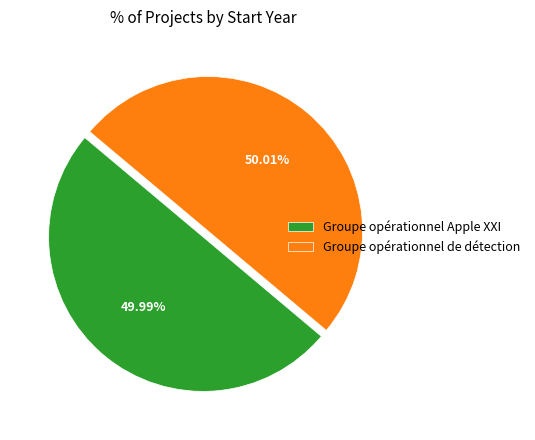

What is the ratio of the value at Groupe opérationnel de détection to the value at Groupe opérationnel Apple XXI?

1.0